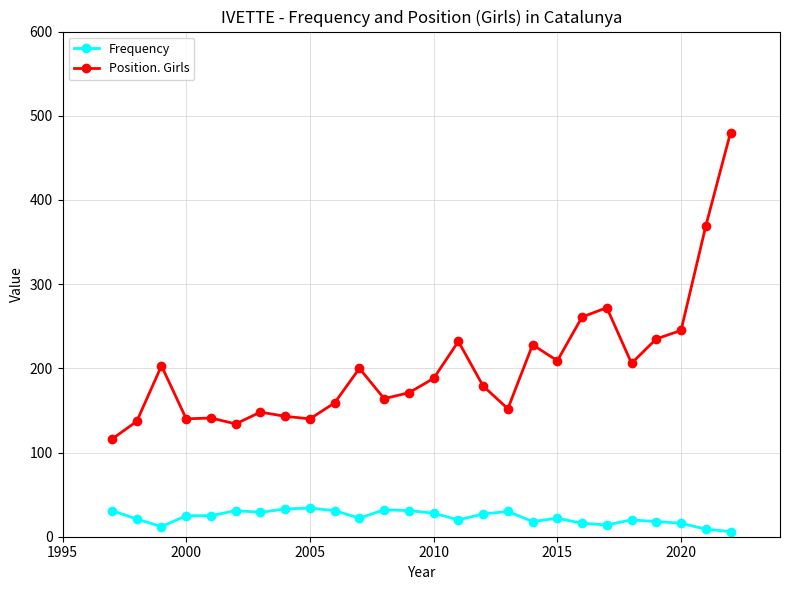

Which series has the largest total across all categories?

Position. Girls